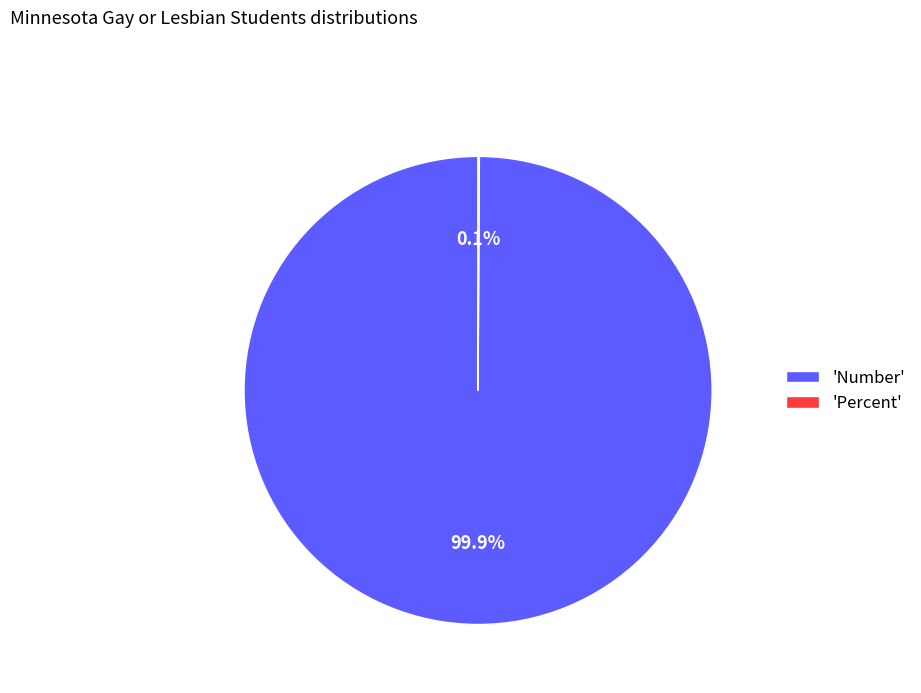

Which category has the biggest portion of the pie?

'Number'